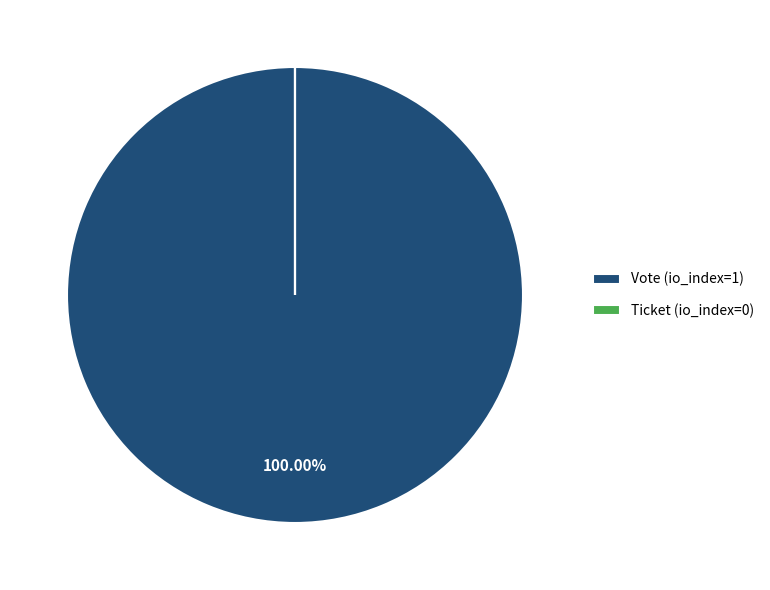

To the nearest percent, what portion does Vote (io_index=1) represent?

100%